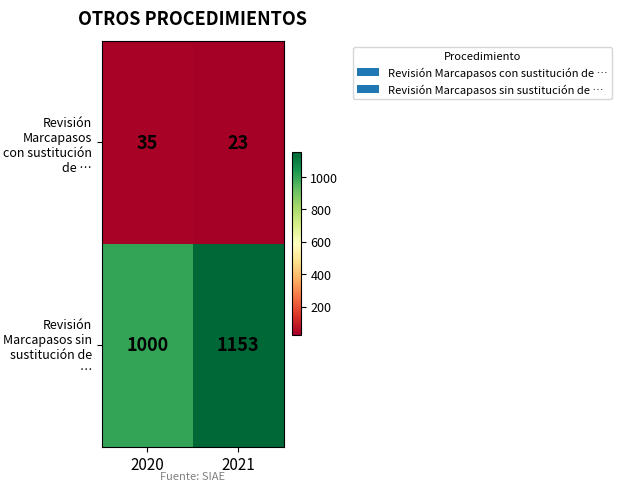

What is the average value of the Revisión Marcapasos con sustitución de … series?

29